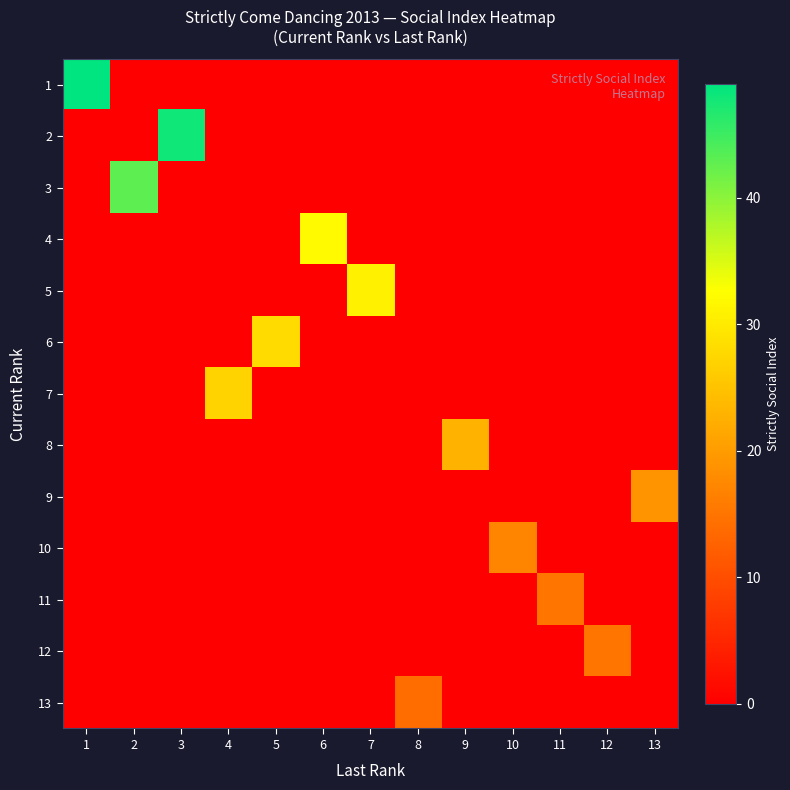

Which category has the highest value across all series?

1